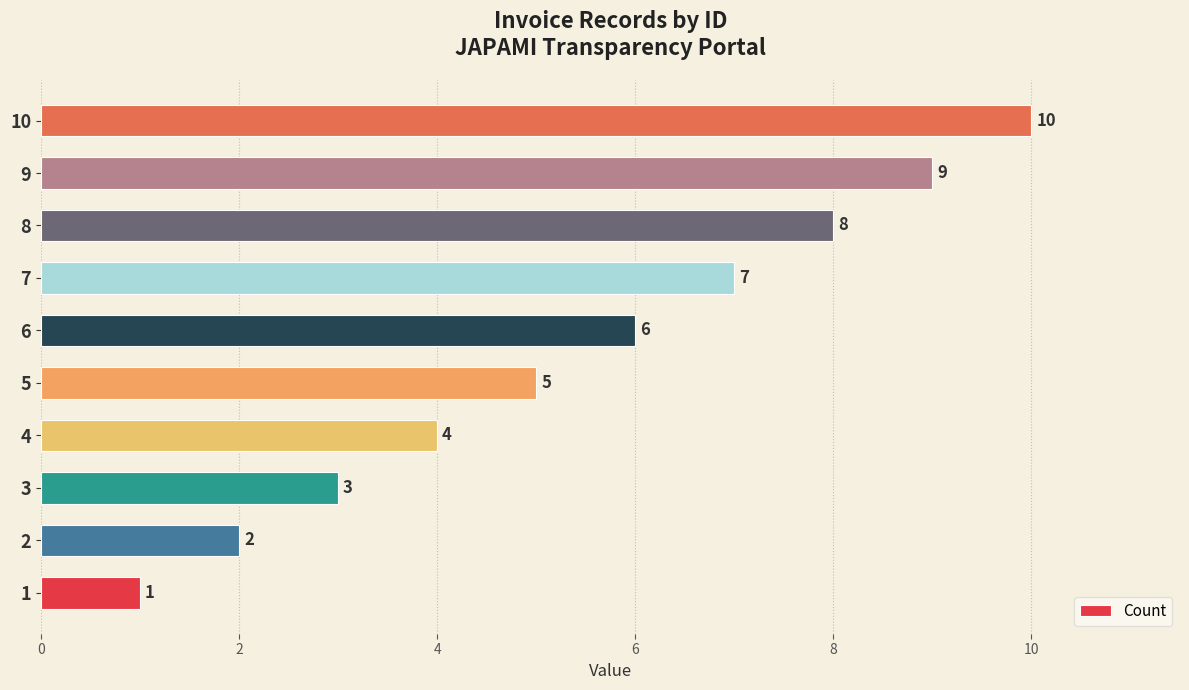

The chart shows a value of 2 at 6. True or false?

False